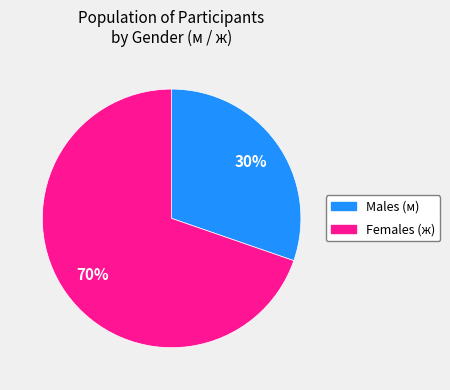

How many segments does this pie chart have?

2